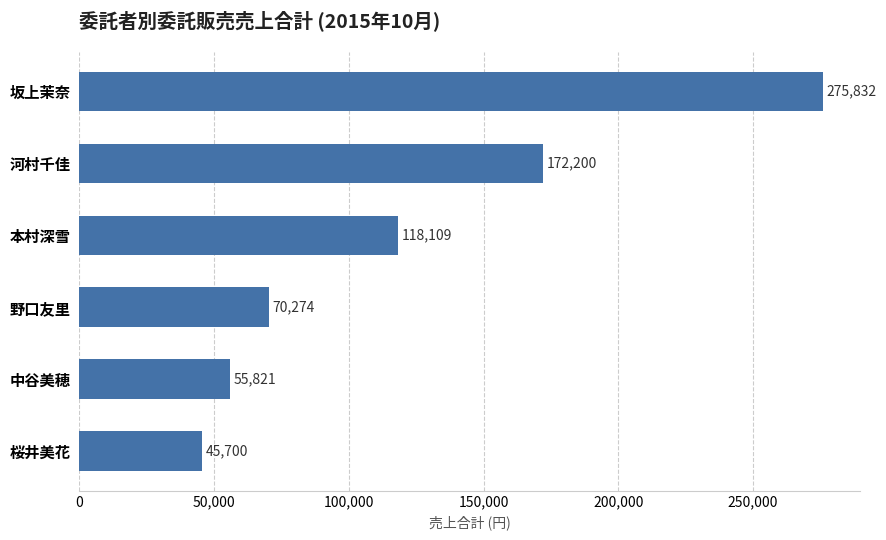

How many distinct data groups are displayed?

1